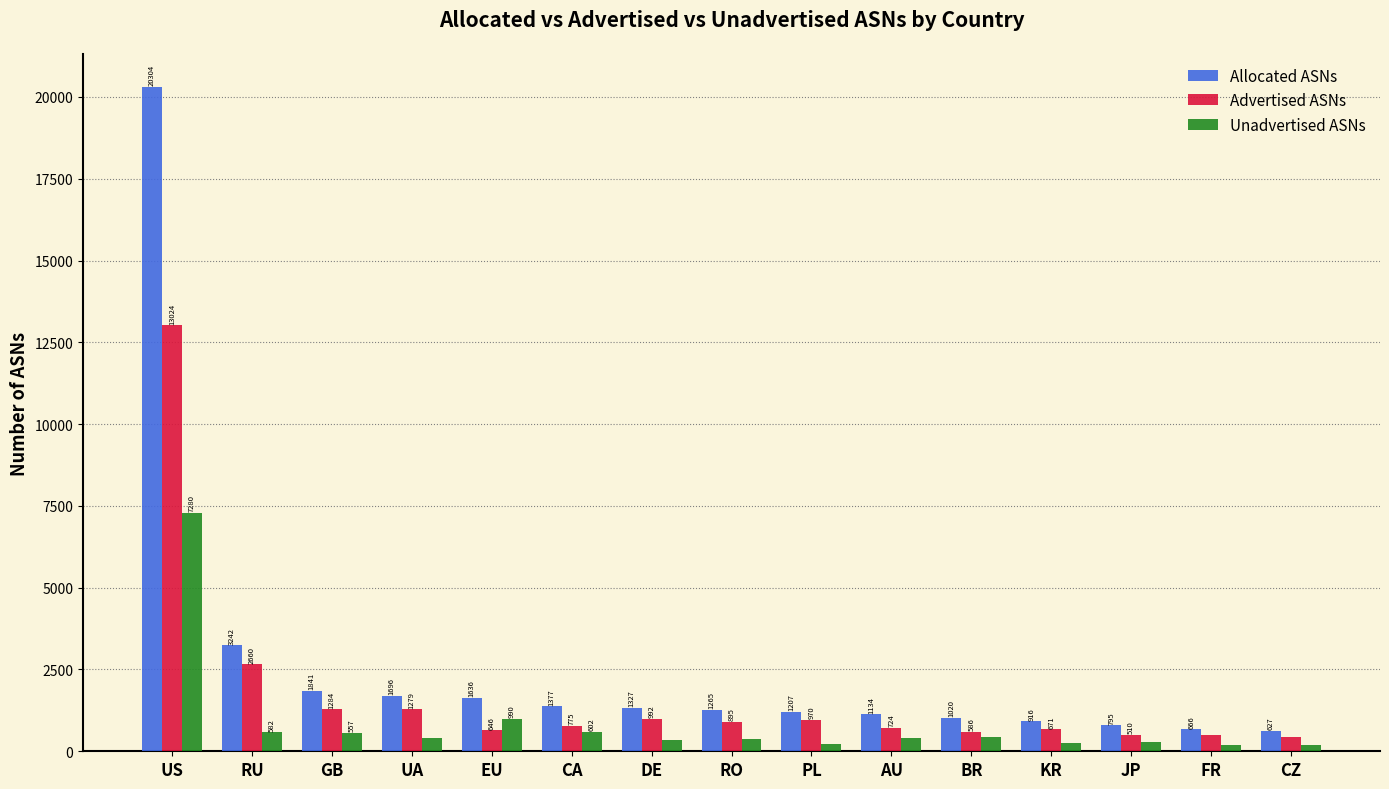

What is the value of the Unadvertised ASNs bar at the 1st from the left?

7280